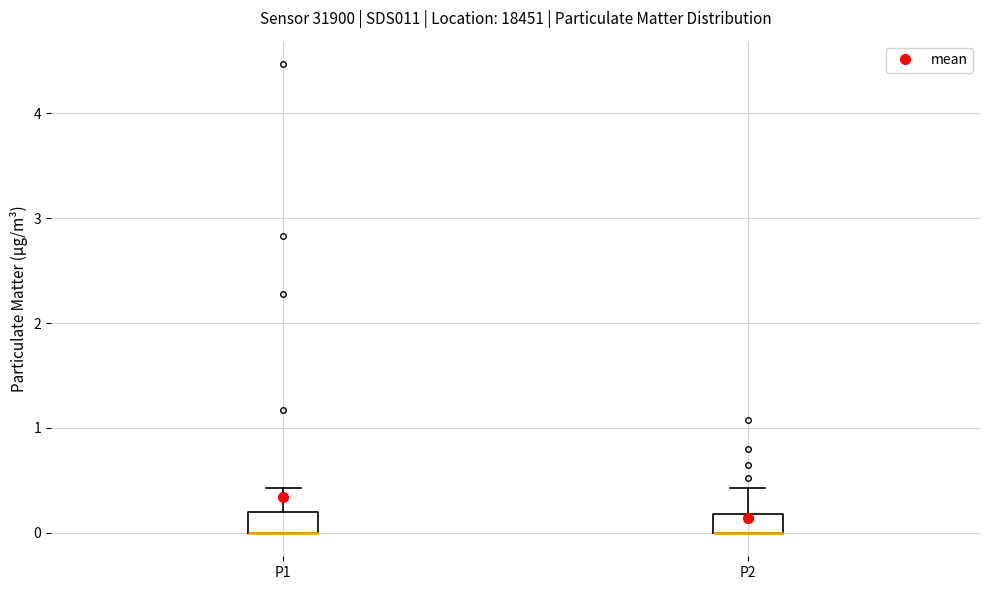

Where is the lower edge of the box for P2 on the y-axis? The values are not printed on the chart, so give them approximately, as read against the axis.

0.0